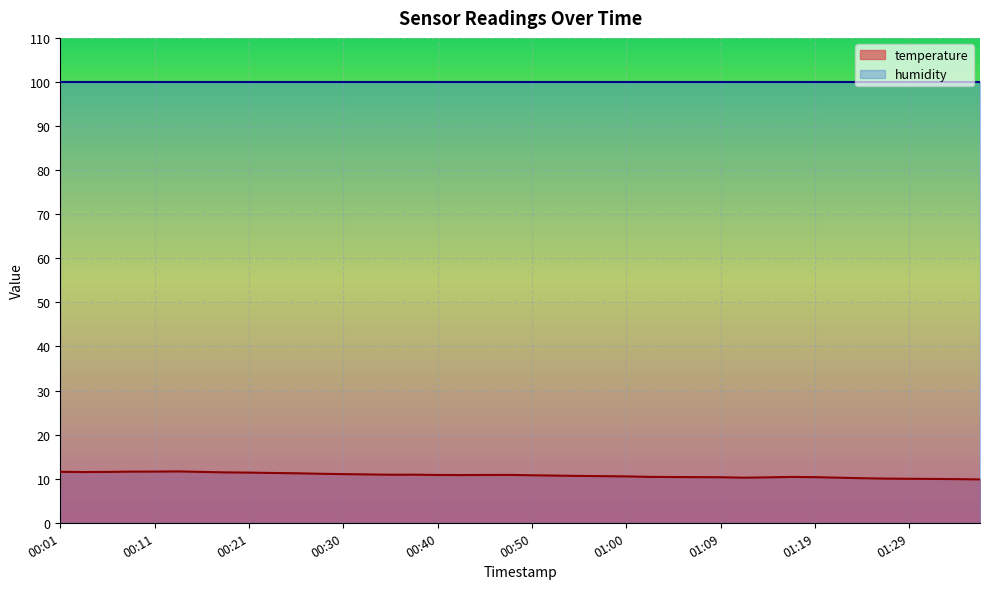

True or false: humidity has a value of 41.3 at 00:40.

False